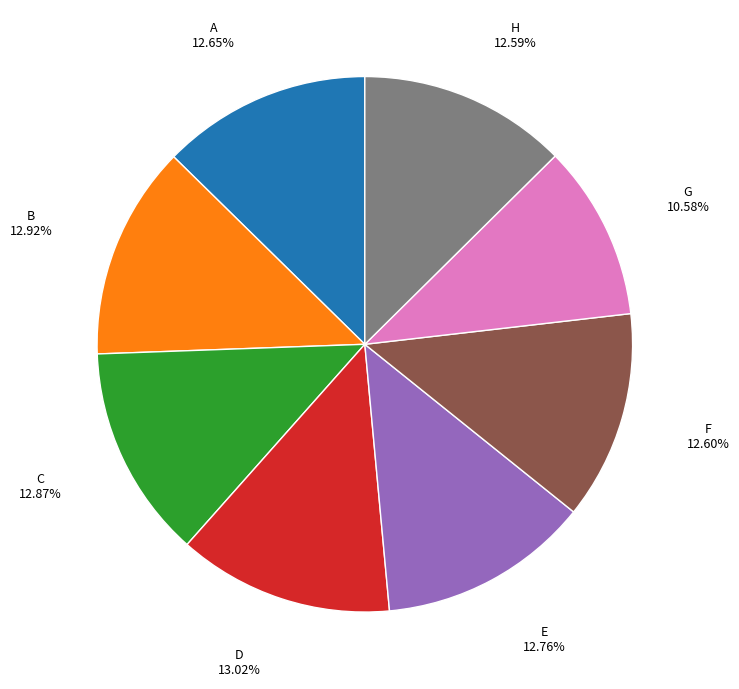

Does any single category account for the majority?

No